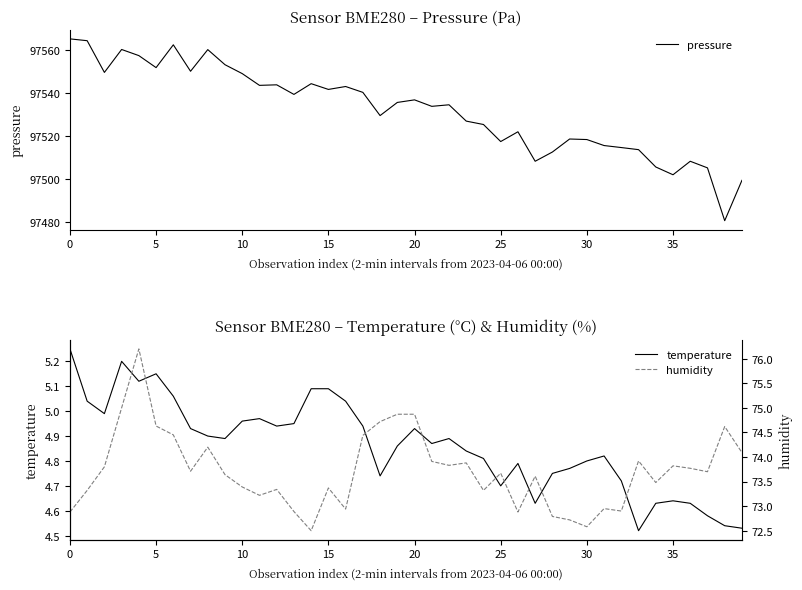

Between 23 and 39, which series saw the biggest shift?

pressure